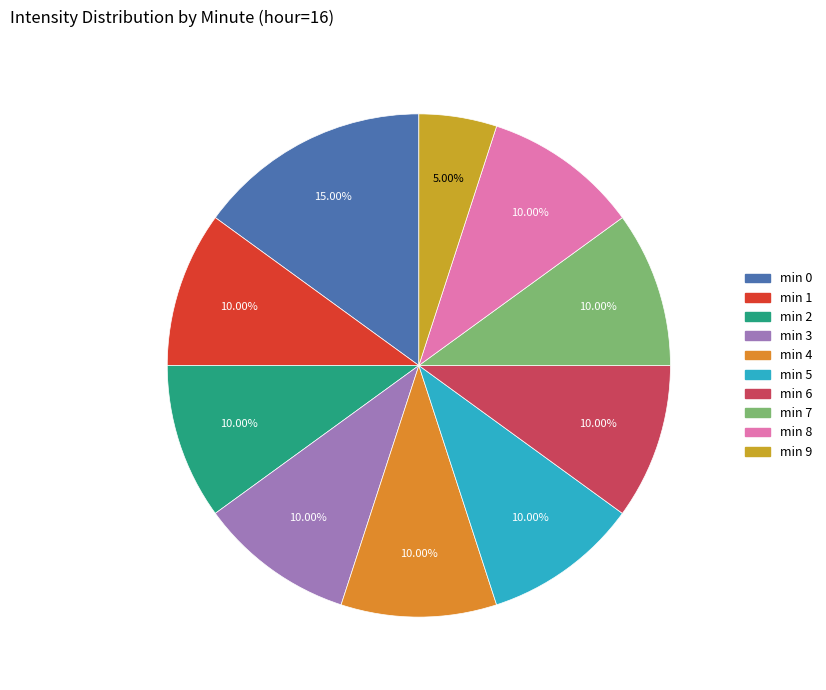

Count the number of slices in the pie.

10